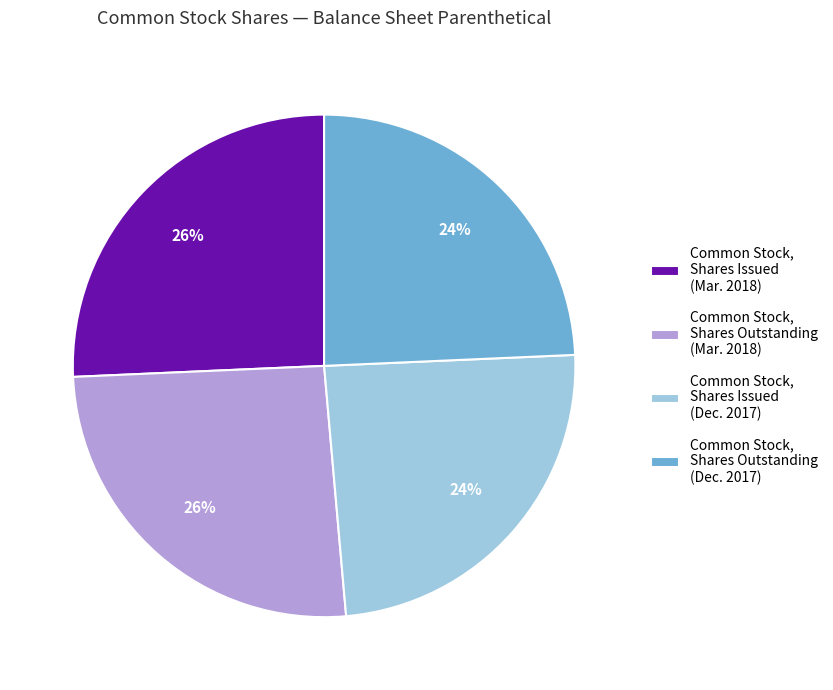

The Common Stock, Shares Issued (Dec. 2017) slice represents 36% of the pie. True or false?

False